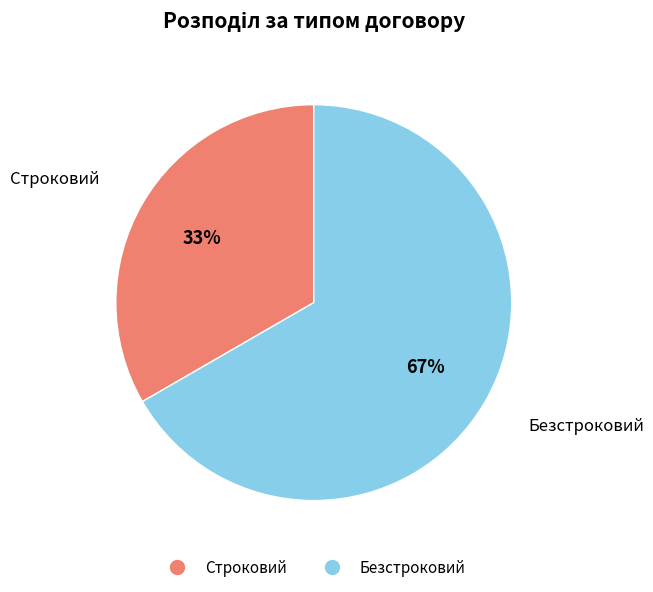

What is the ratio of the value at Строковий to the value at Безстроковий?

0.5